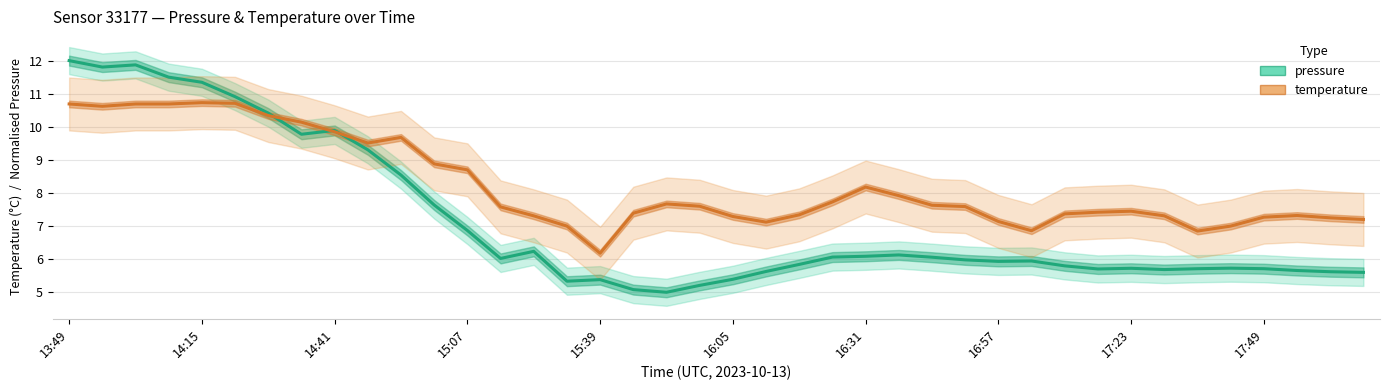

True or false: pressure has a value of 5.6 at 21.

True